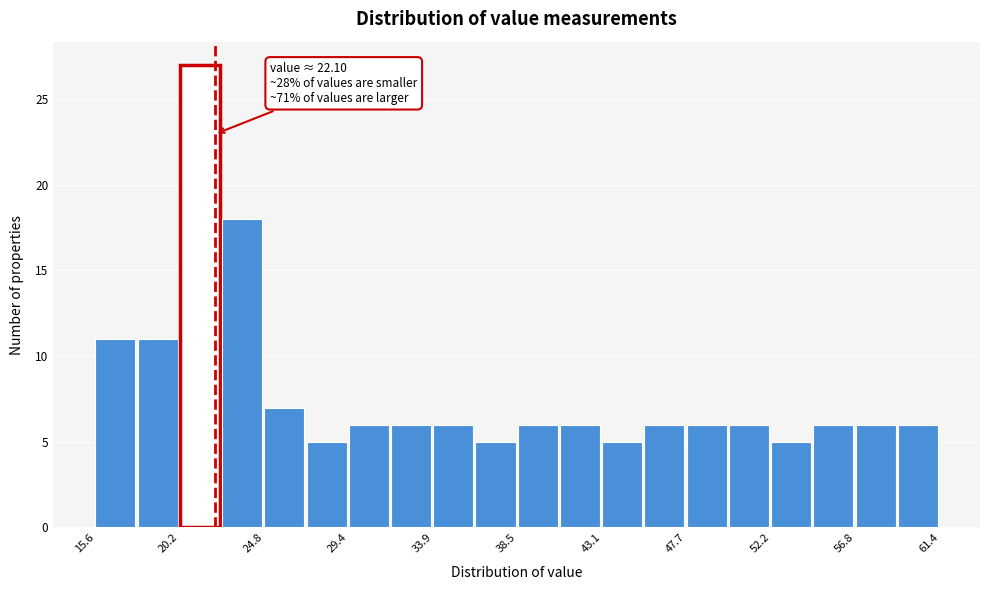

Which range on the x-axis has the tallest bar?

20.0 to 22.5